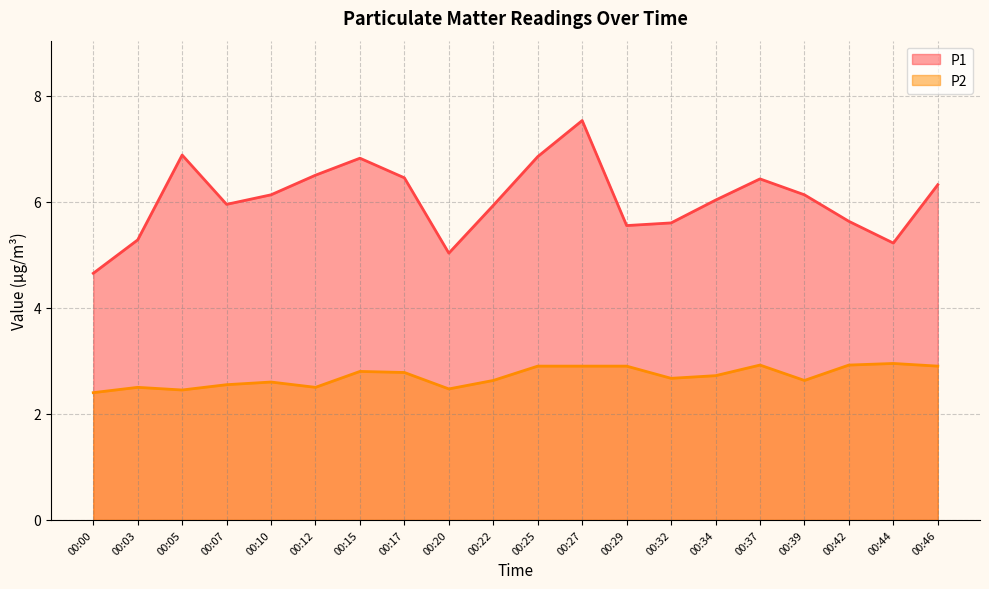

Which series has the largest total across all categories?

P1